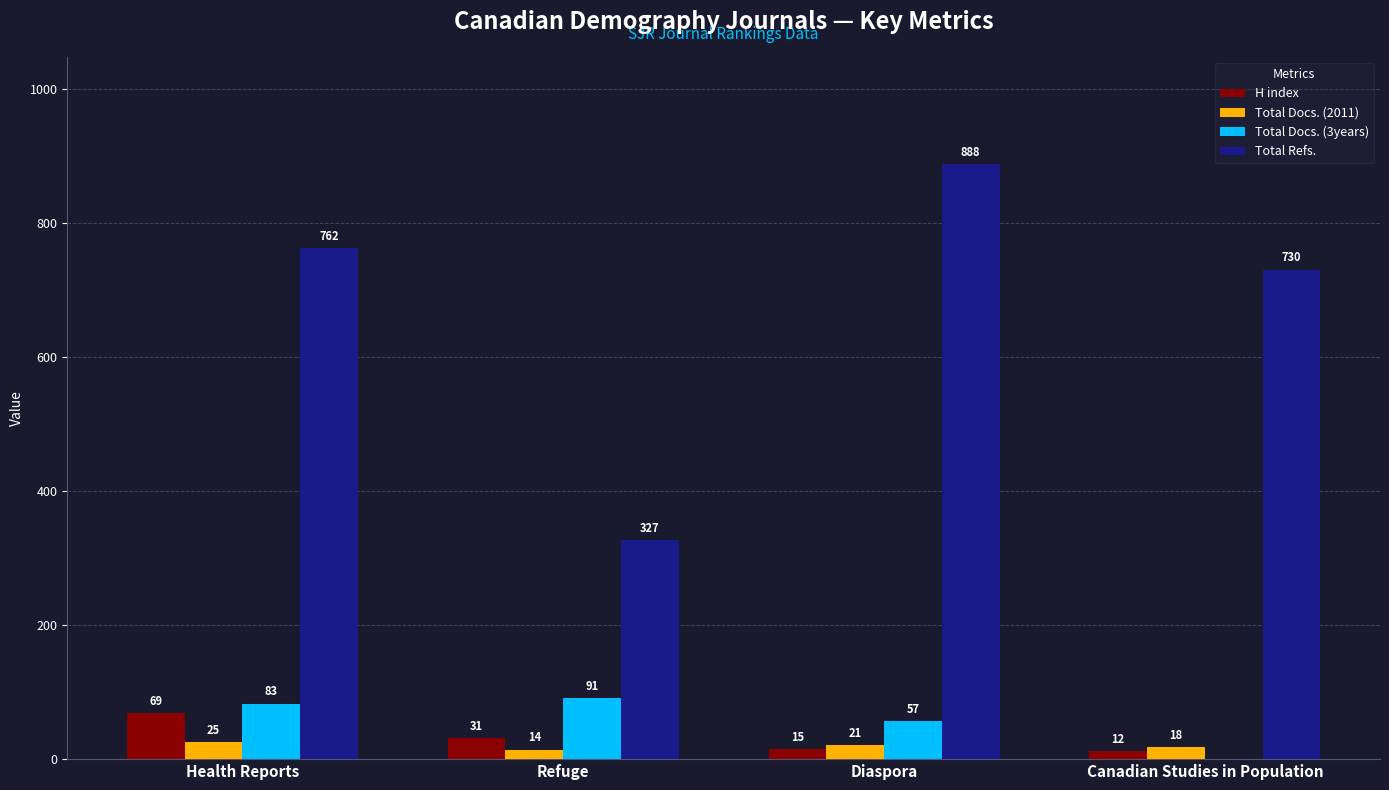

Which category has the highest value in the H index series?

Health Reports